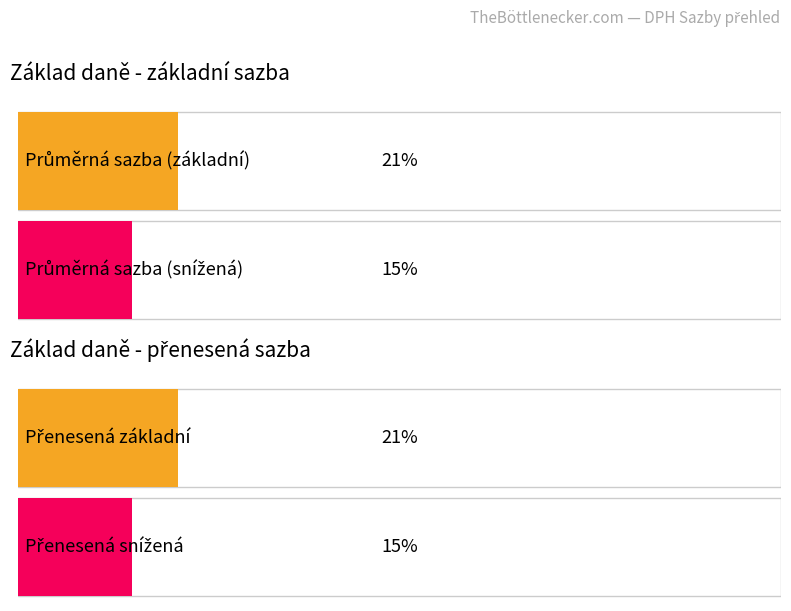

What is the difference between the highest and lowest values at sníž. přenesená?

0.1